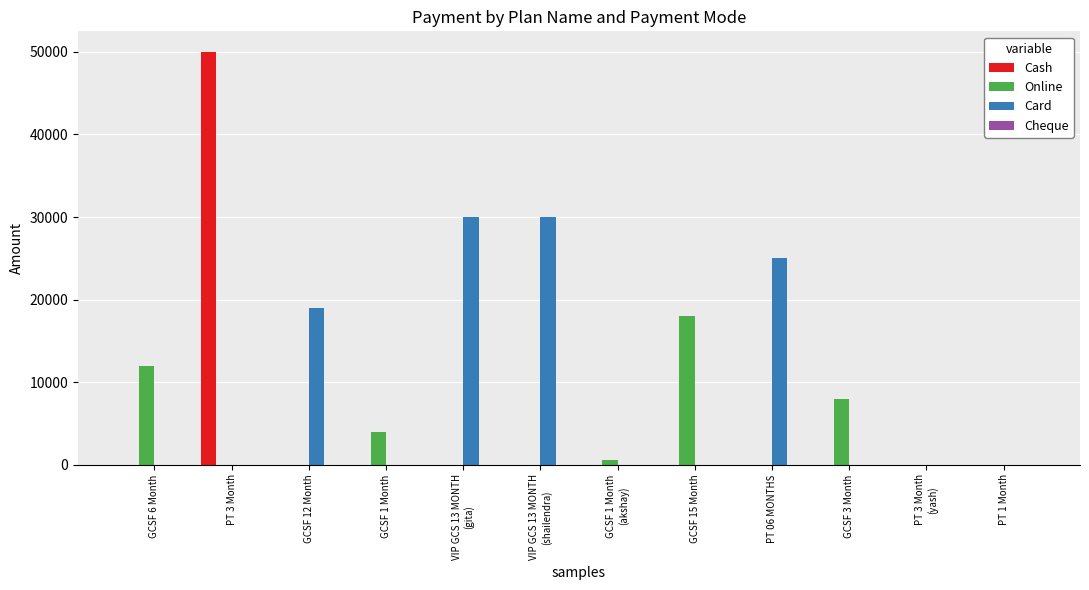

The value of Online at GCSF 6 Month is 16621. True or false?

False